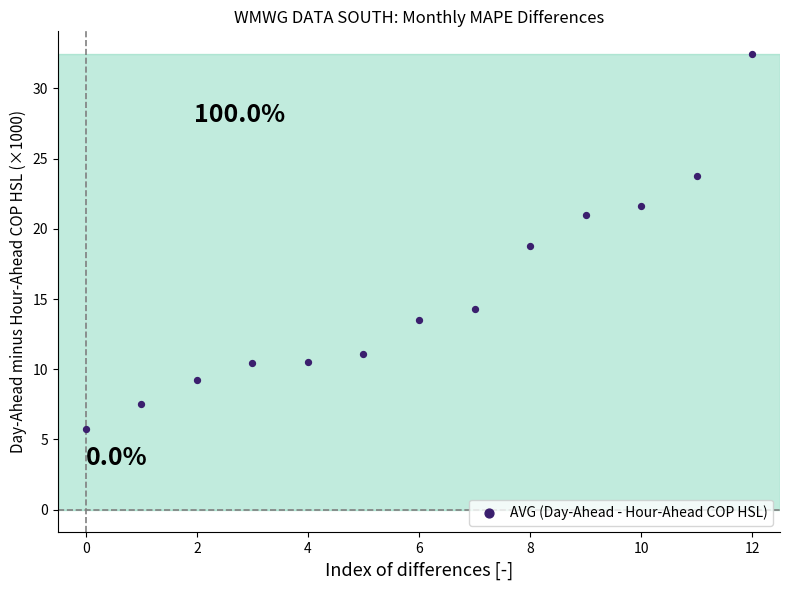

What is the range of Y values (max minus min)?

26.7